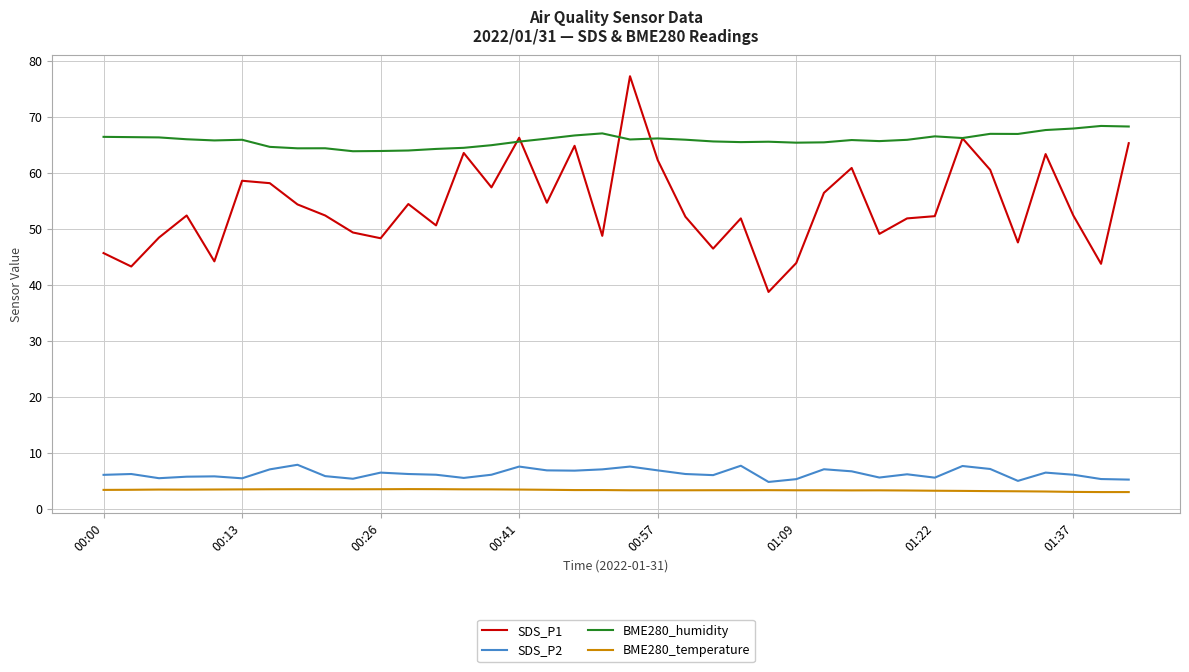

Rank the series by their maximum value, from highest to lowest.

SDS_P1, BME280_humidity, SDS_P2, BME280_temperature